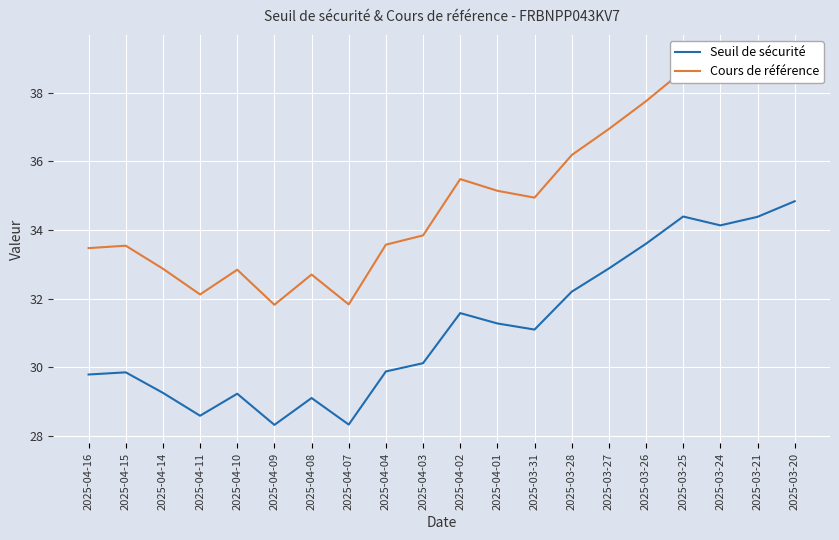

What is the value of the Seuil de sécurité point at the 5th from the left?

29.2